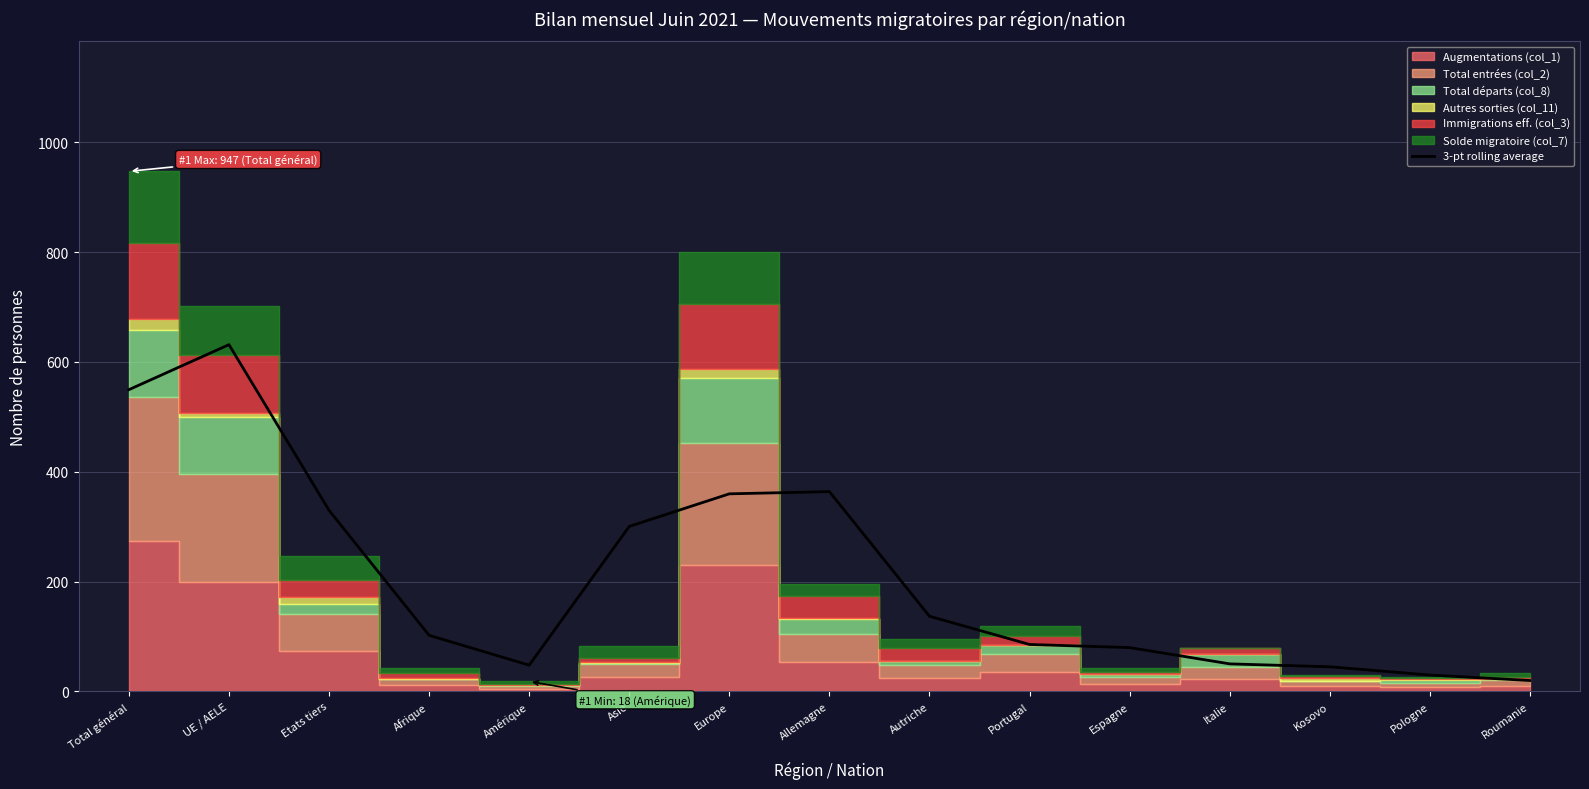

True or false: 3-pt rolling average has a value of 359.7 at Europe.

True